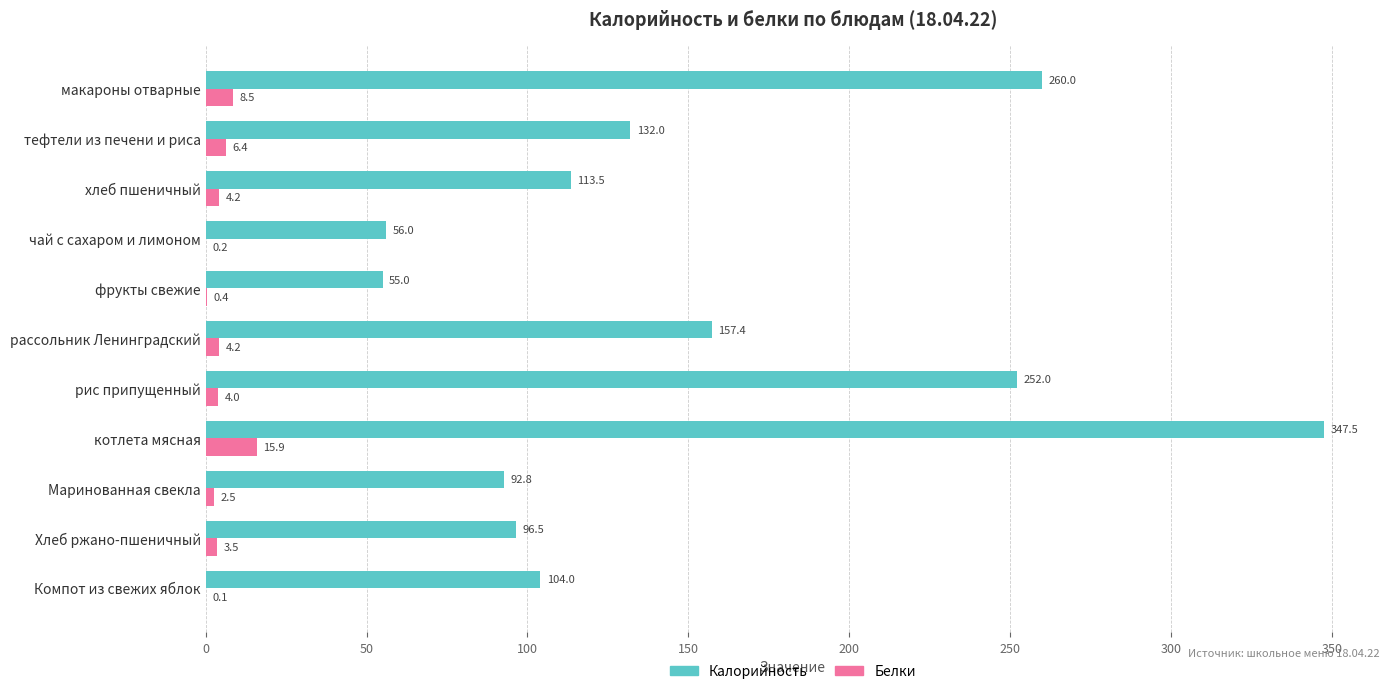

What is the total value across all series at рассольник Ленинградский?

161.6